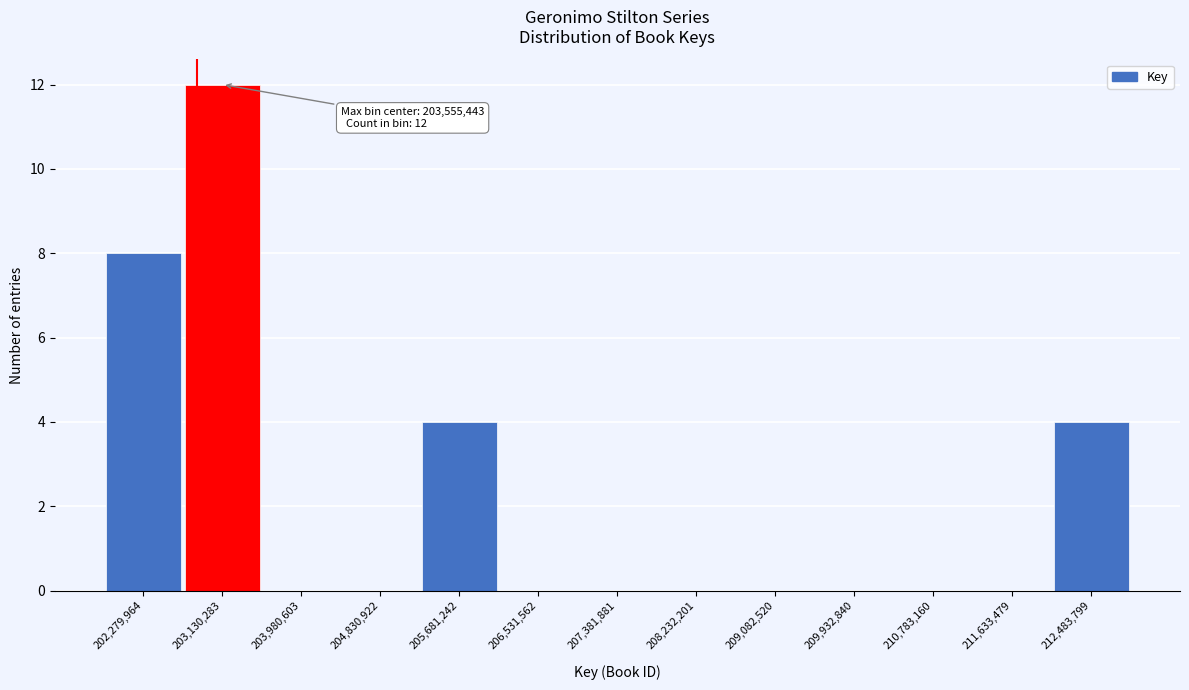

Reading left to right, transcribe all the data shown in this chart.

202,279,964=8	203,130,283=12	203,980,603=0	204,830,922=0	205,681,242=4	206,531,562=0	207,381,881=0	208,232,201=0	209,082,520=0	209,932,840=0	210,783,160=0	211,633,479=0	212,483,799=4